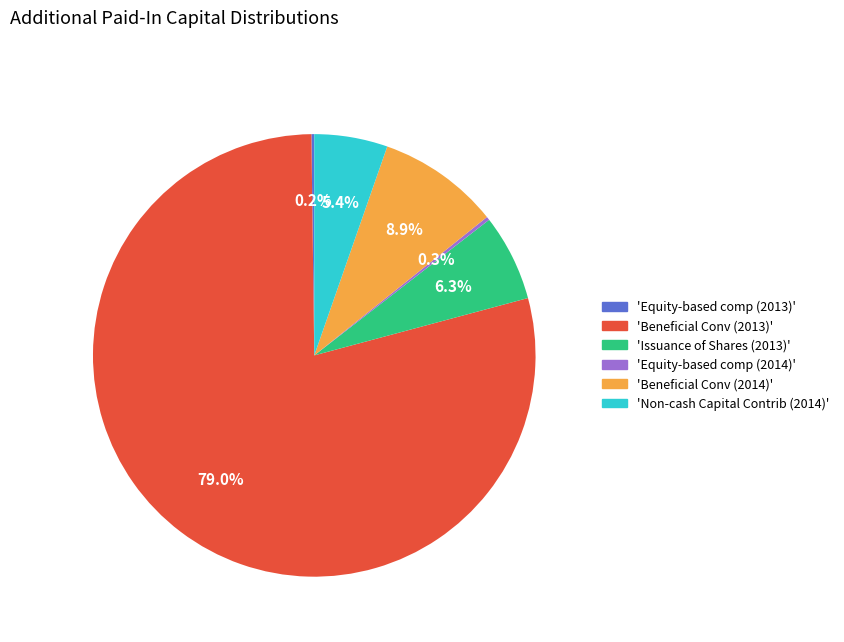

What is the largest slice in the pie chart?

'Beneficial Conv (2013)'